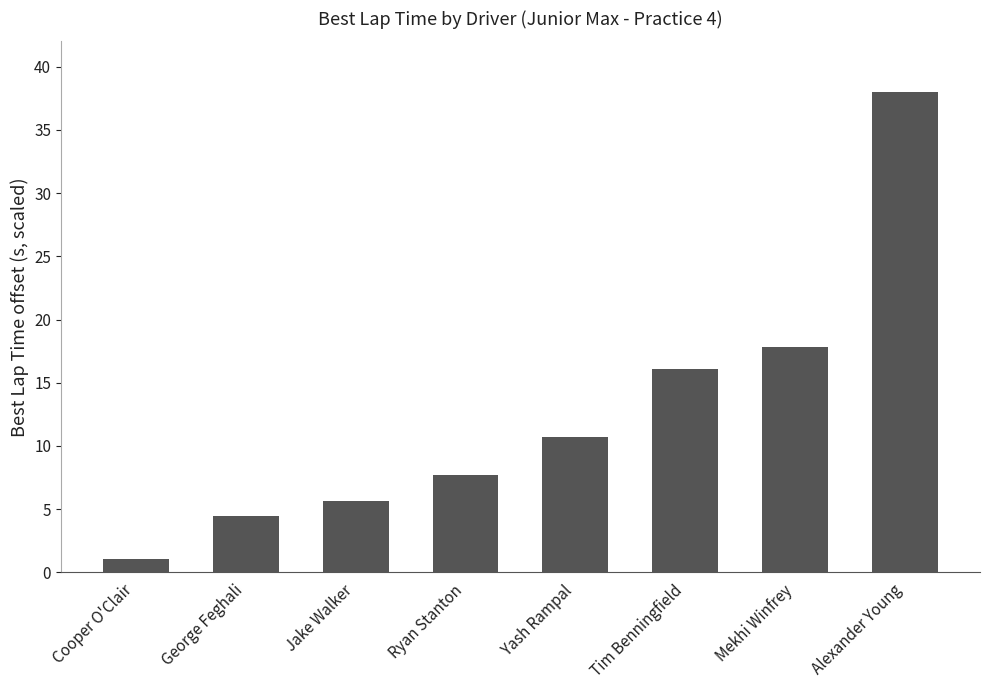

What is the sum of all values?

101.4